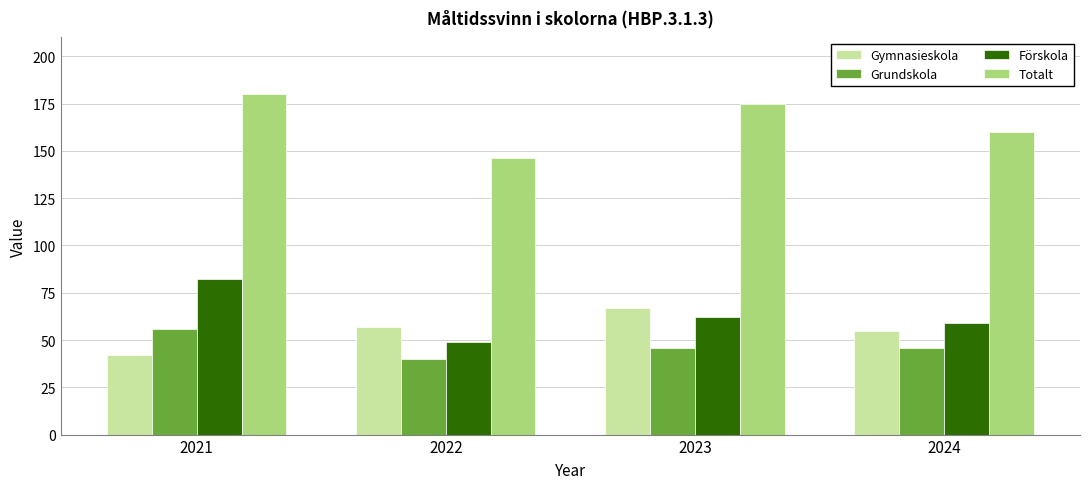

How many data points does each series have?

4